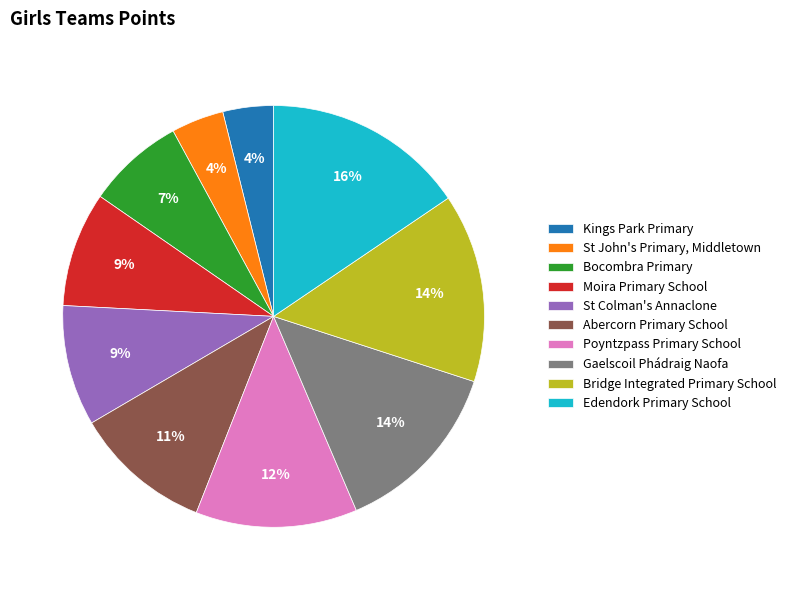

Which slice is the largest?

Edendork Primary School